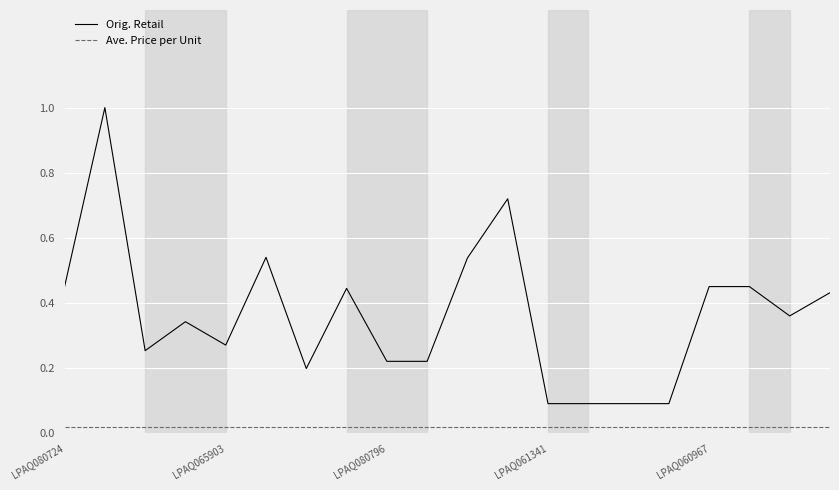

What is the greatest value displayed?

1.0